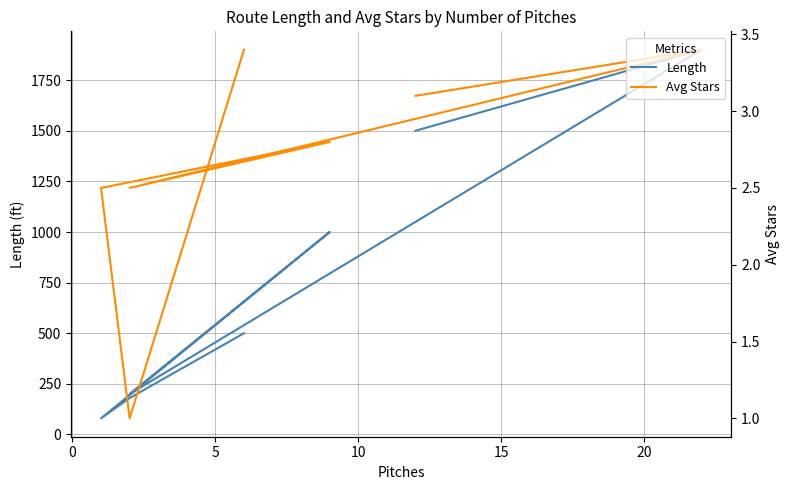

The Length series shows 180.0 at 0. True or false?

True